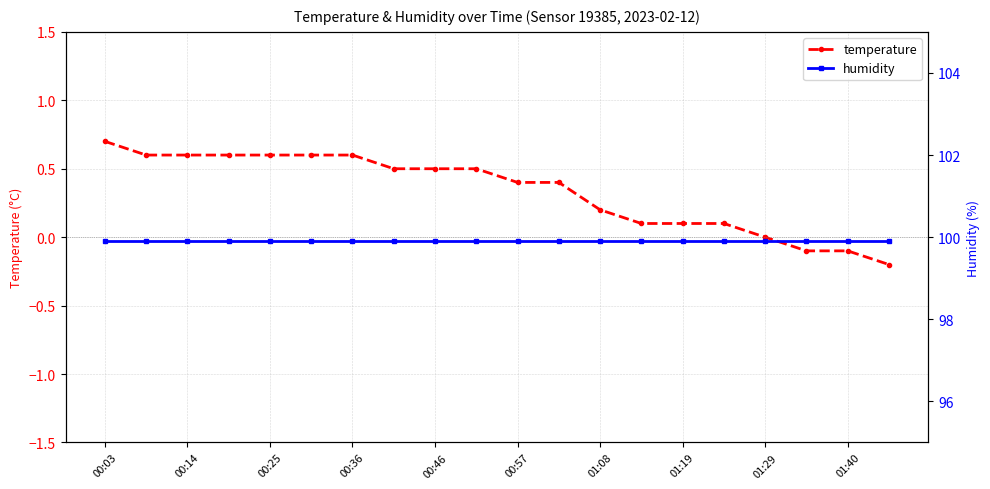

List the series in order of their peak value, highest first.

humidity, temperature